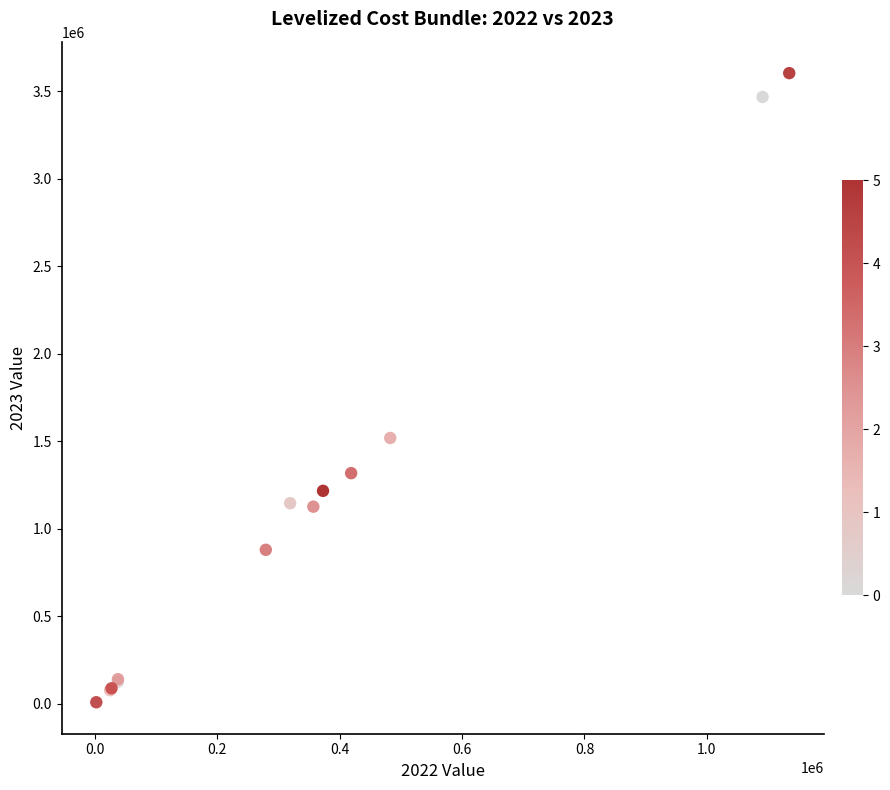

What Y value in the scatter plot is closest to 1806289?

1518790.8